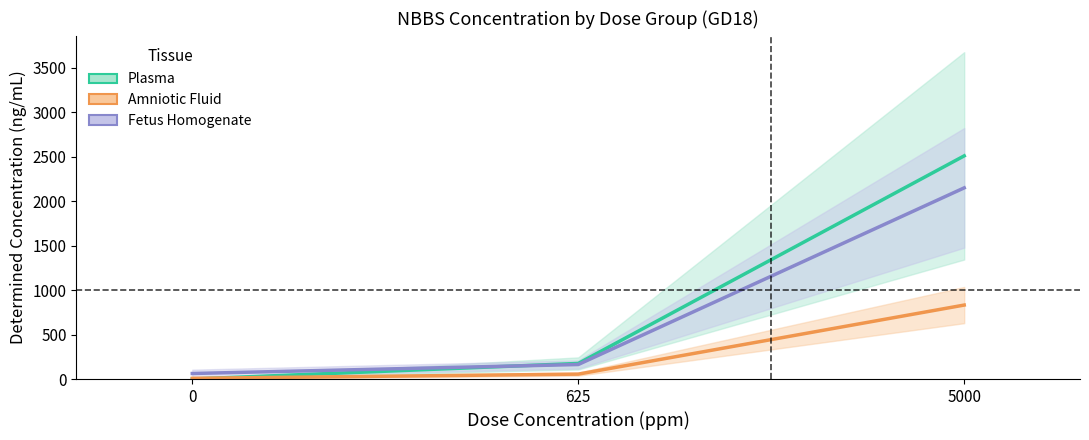

True or false: Fetus Homogenate has a value of 707.1 at 5000.

False